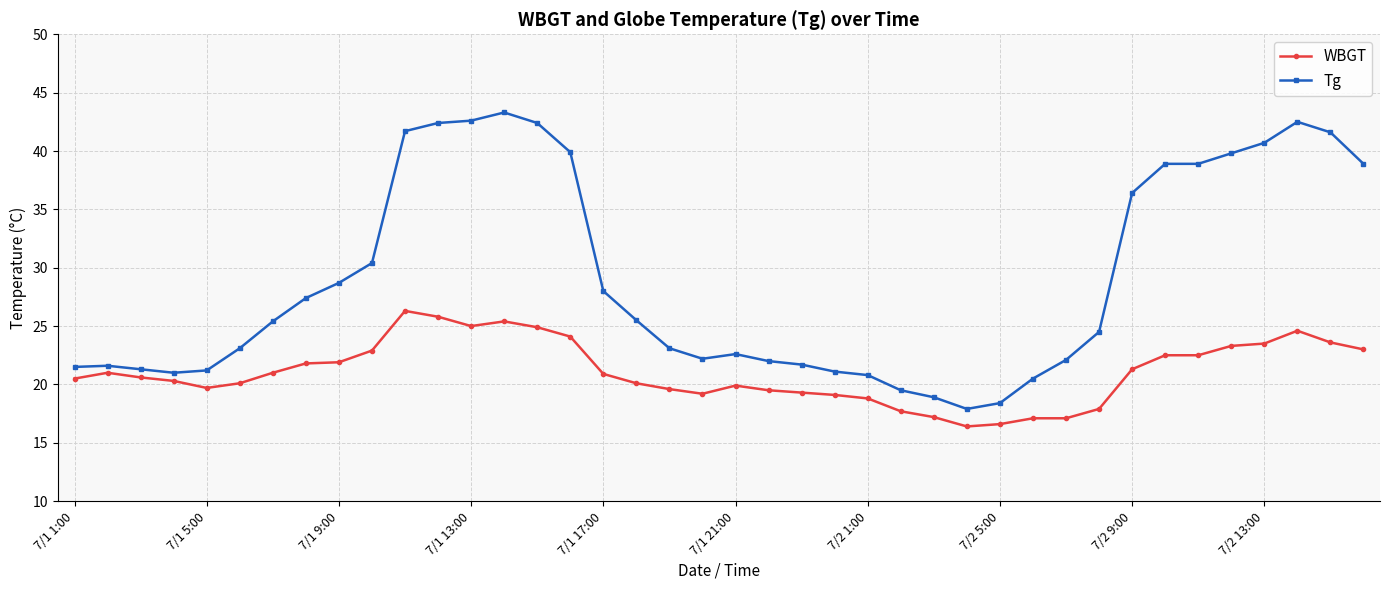

Does the chart have visible grid lines?

Yes